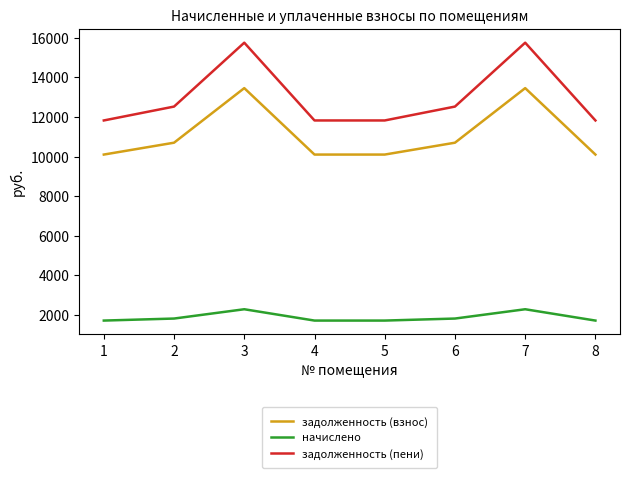

True or false: задолженность (взнос) has a value of 4988.8 at 6.

False